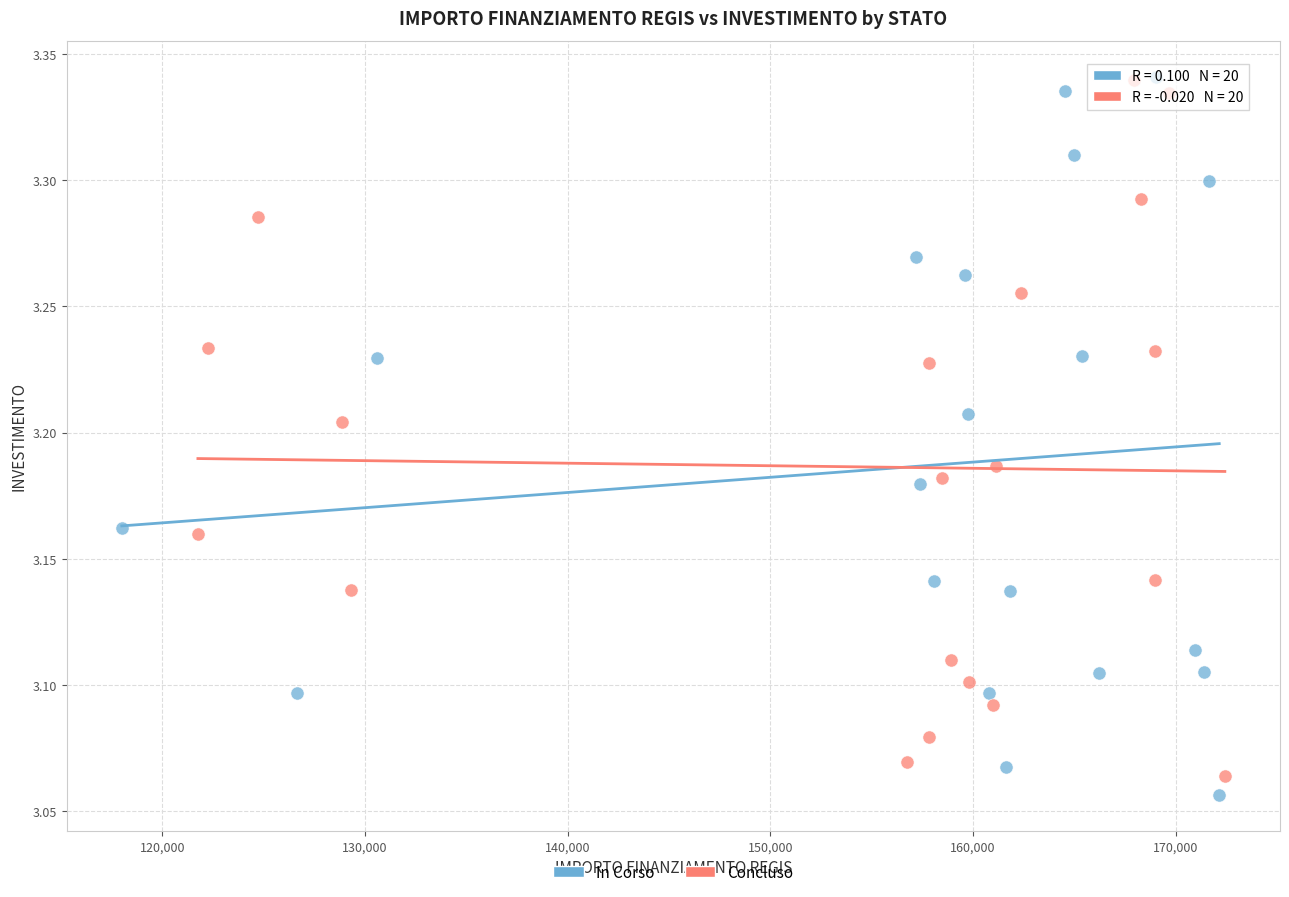

Which series reaches the minimum Y coordinate?

In Corso